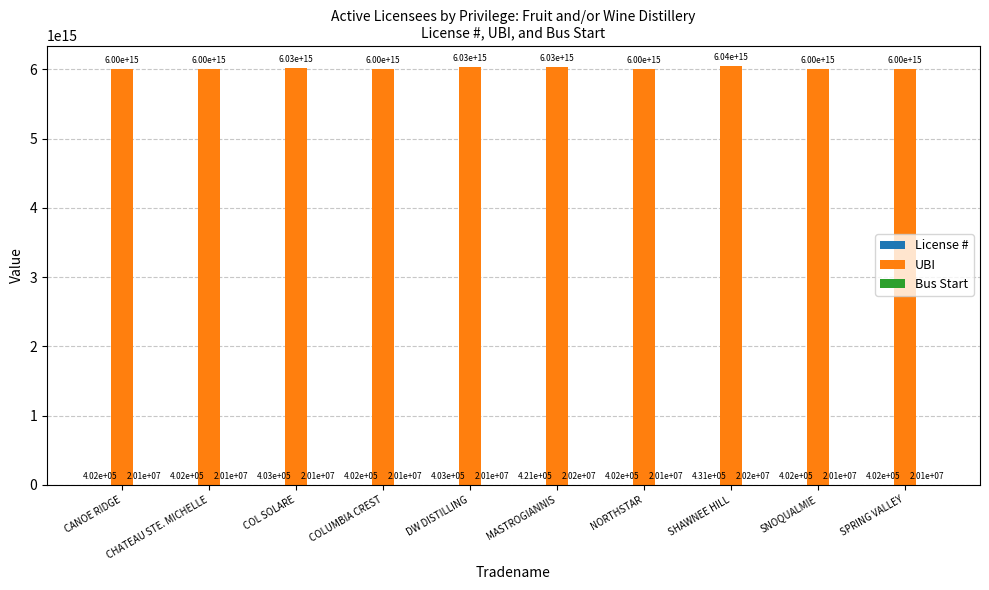

At which label does UBI first exceed 6000994240010029?

COL SOLARE